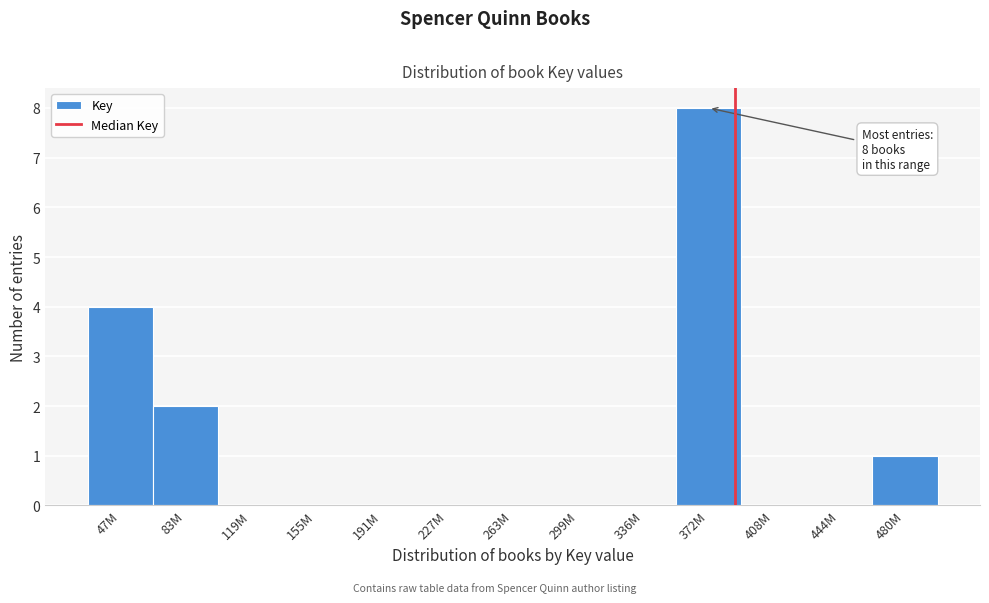

Reading right to left, list all the values displayed in this chart.

480M=1	444M=0	408M=0	372M=8	336M=0	299M=0	263M=0	227M=0	191M=0	155M=0	119M=0	83M=2	47M=4